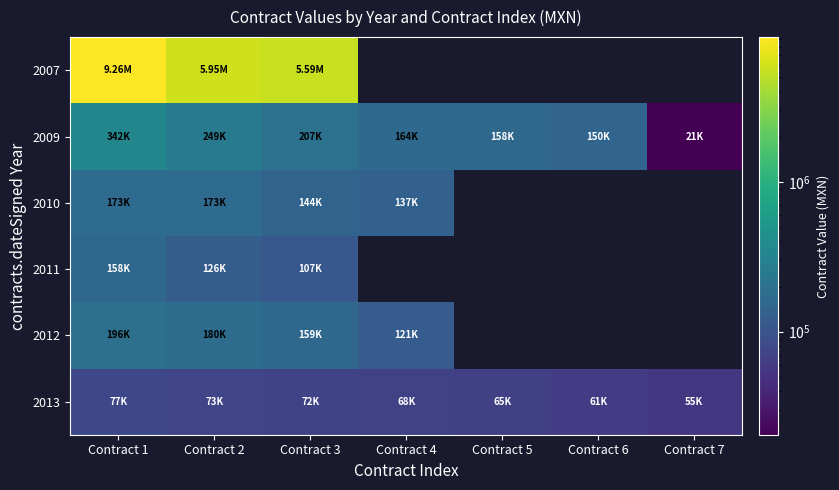

At how many categories does at least one series exceed 5972082?

1